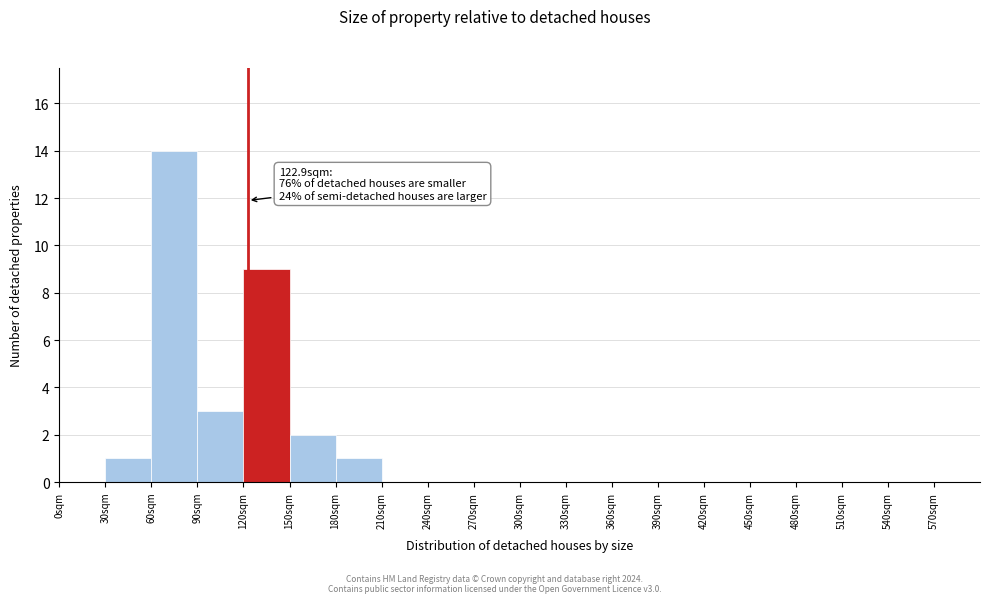

Which range on the x-axis has the tallest bar?

60 to 90